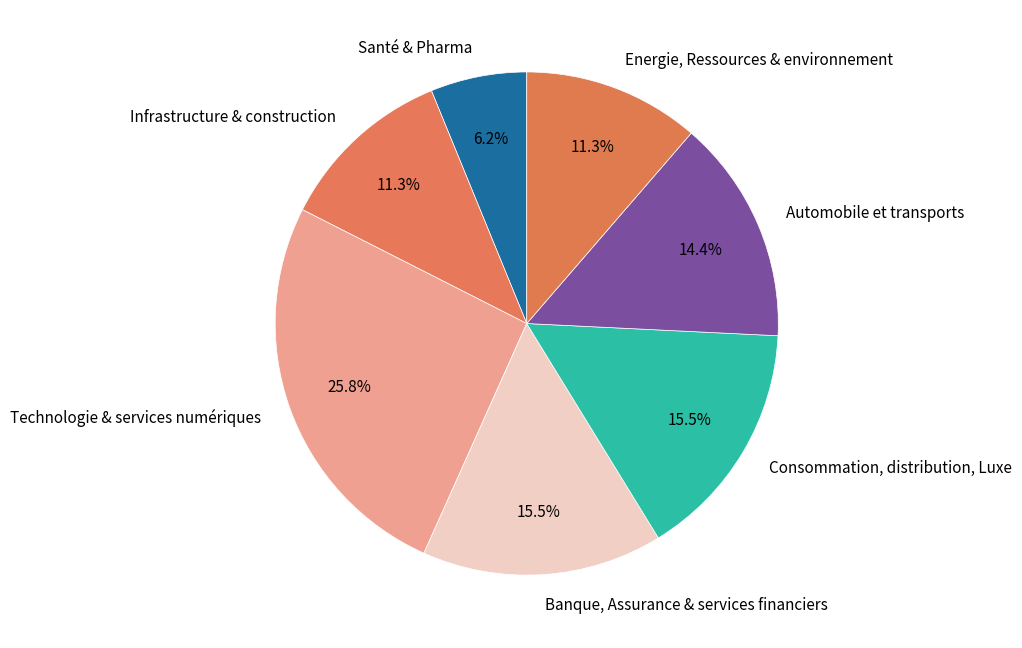

How many segments does this pie chart have?

7